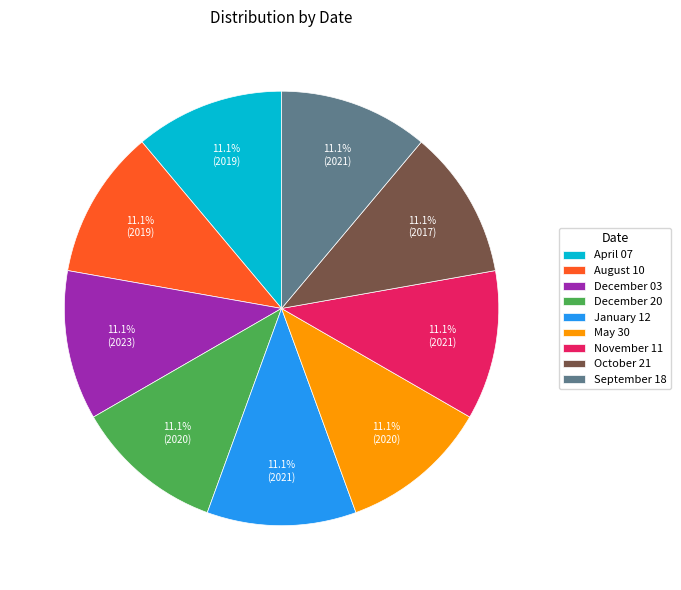

To the nearest percent, what is the combined percentage of September 18 and May 30?

22%